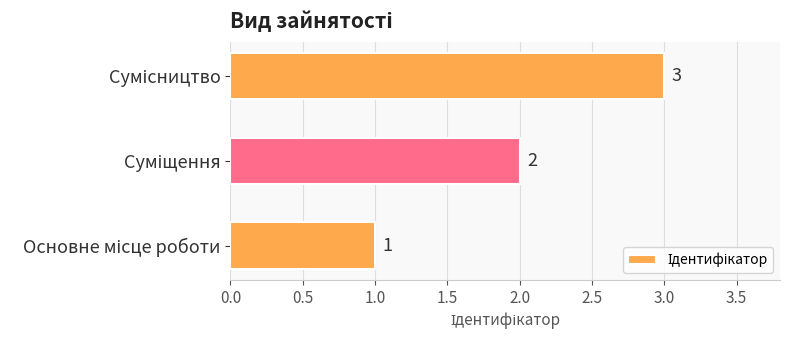

How many values are between 1 and 3?

3